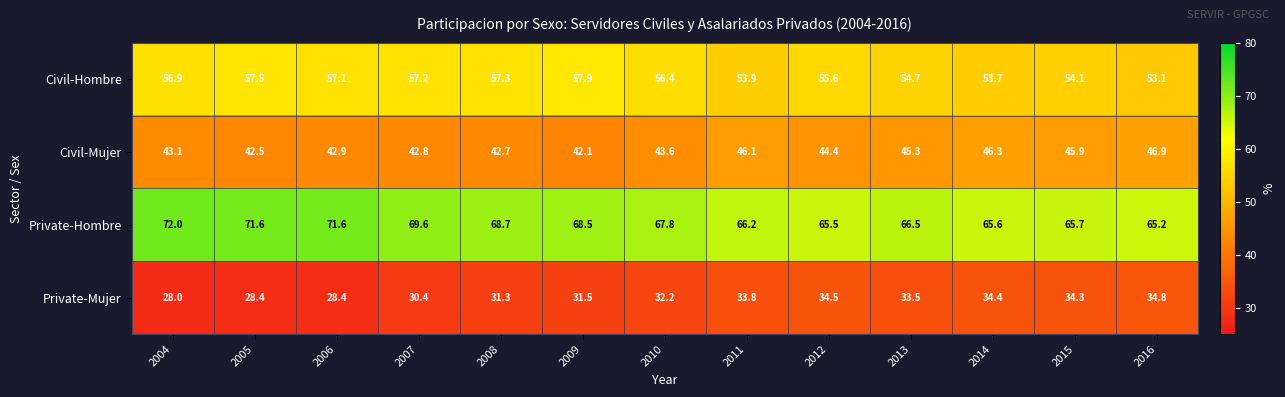

At how many categories does at least one series exceed 57?

13